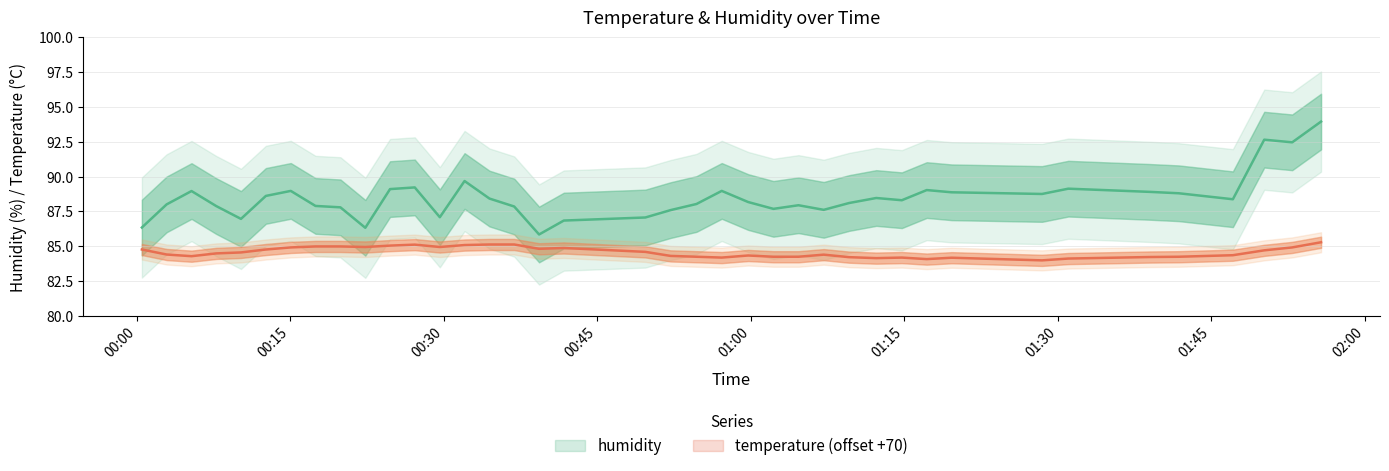

How many values in the humidity series are below 88?

15